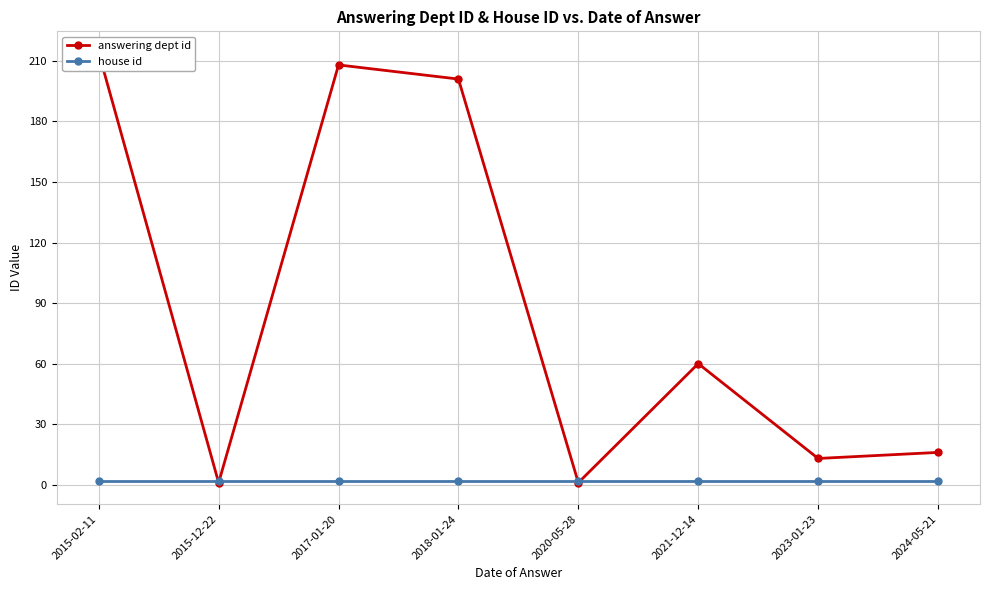

Which series changed the most between 2020-05-28 and 2021-12-14?

answering dept id